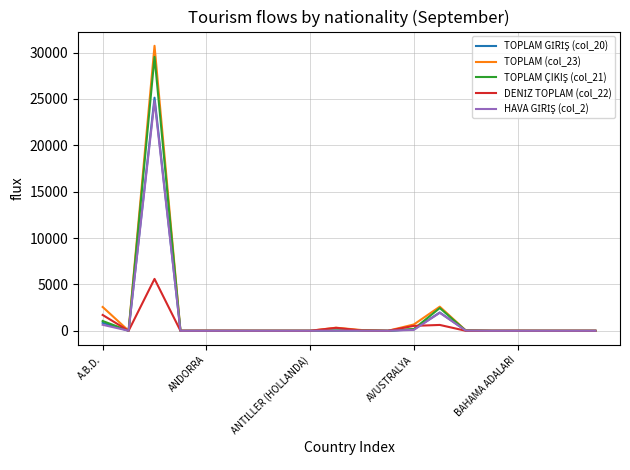

What is the maximum value shown in the chart?

30726